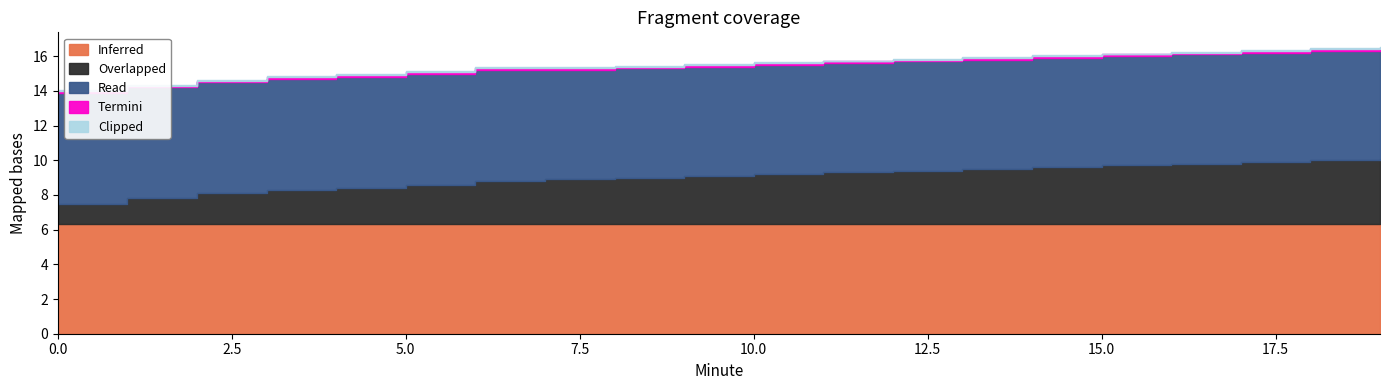

How many data points in Overlapped are above 2?

16